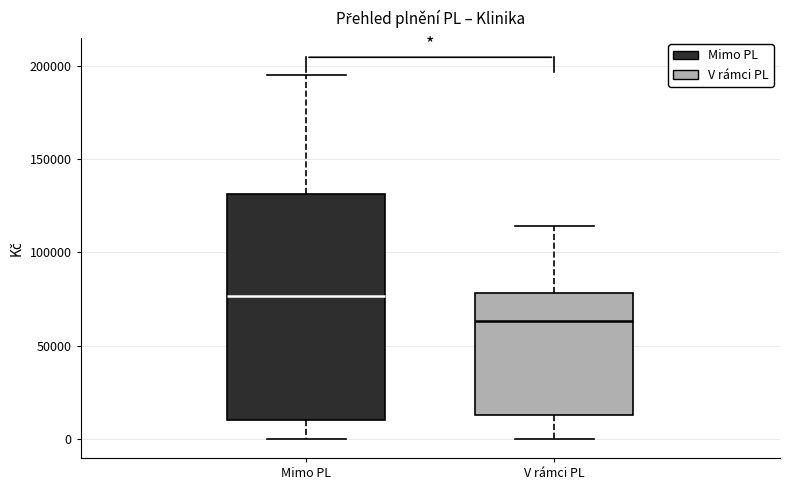

Which box has the highest median line?

Mimo PL